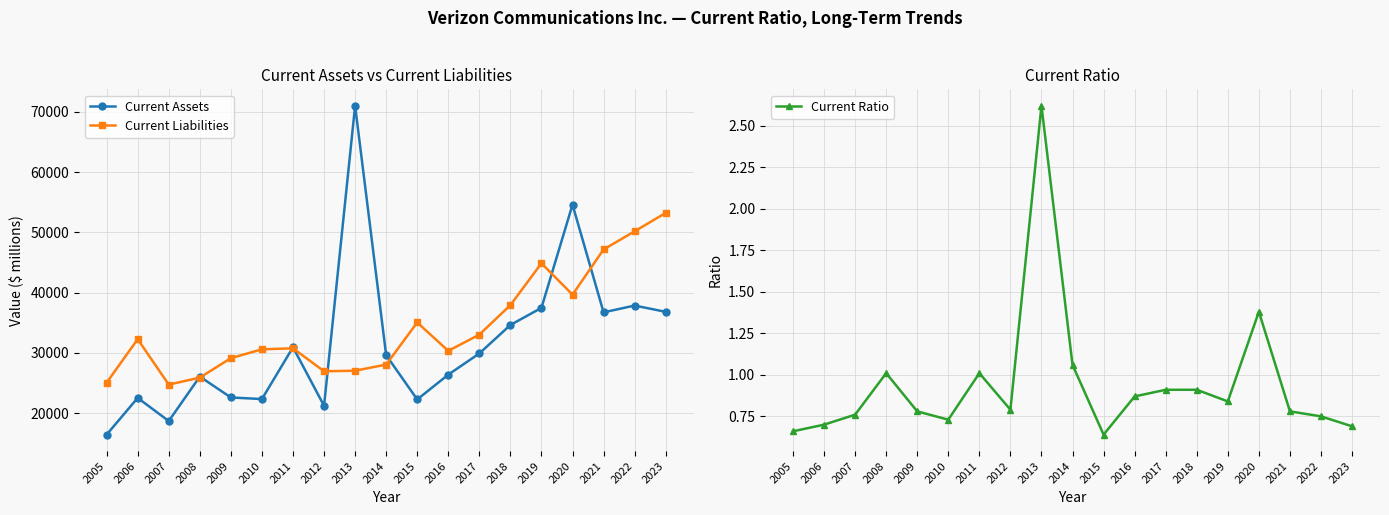

Is this an area chart (filled region under the line)?

No